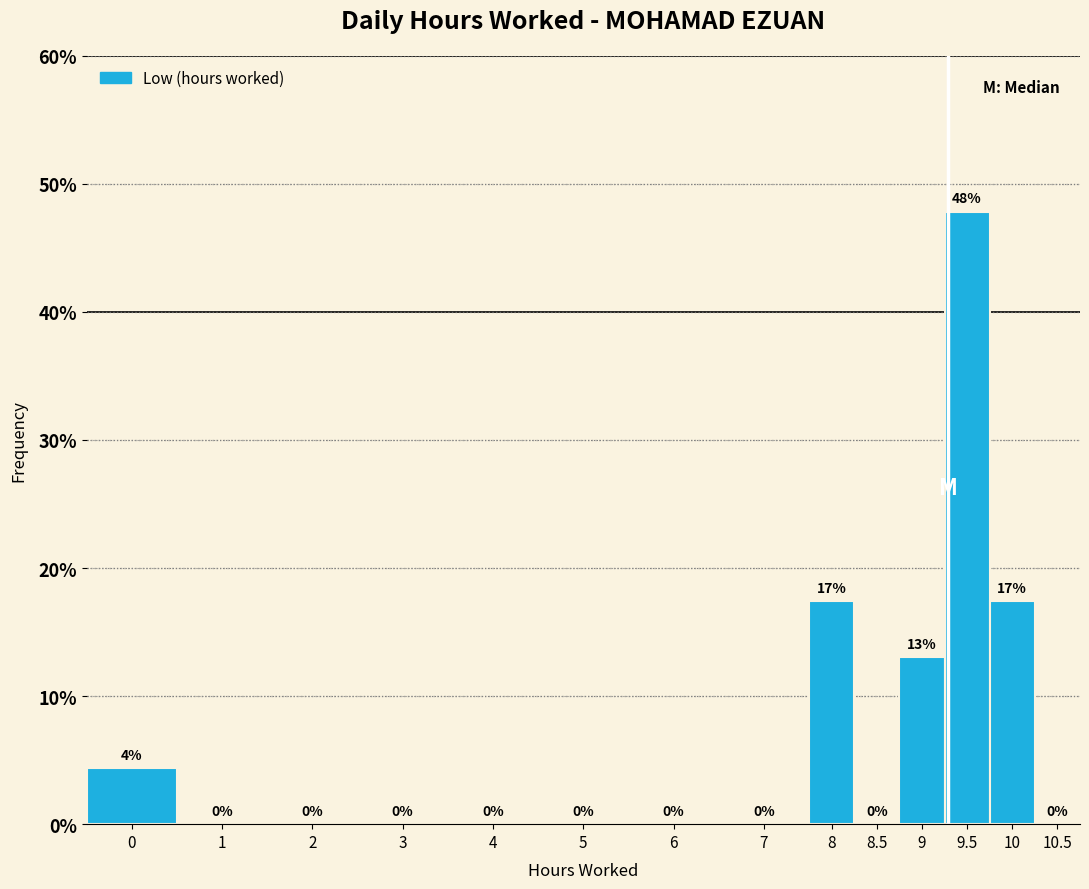

Which has a higher value, 9 or 6?

9